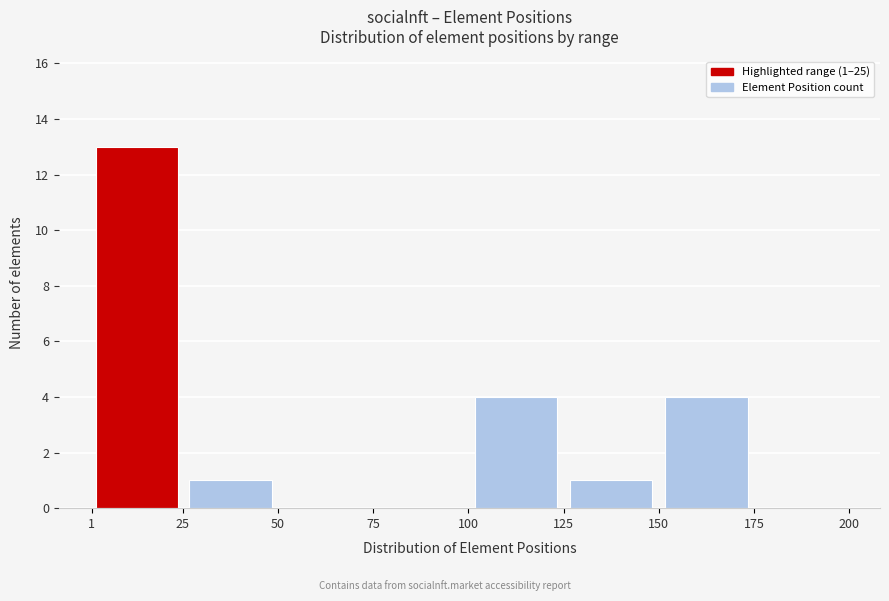

Which range on the x-axis has the tallest bar?

1 to 25